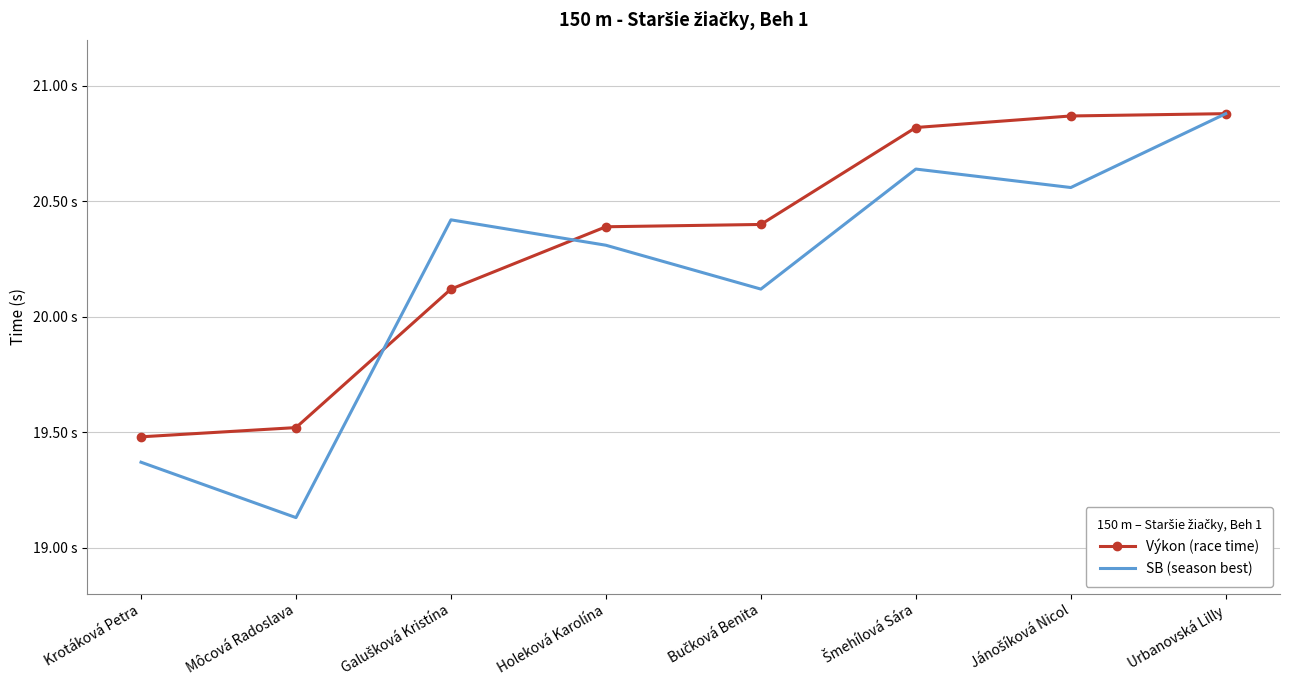

What are all the series names shown in the legend?

Výkon (race time), SB (season best)